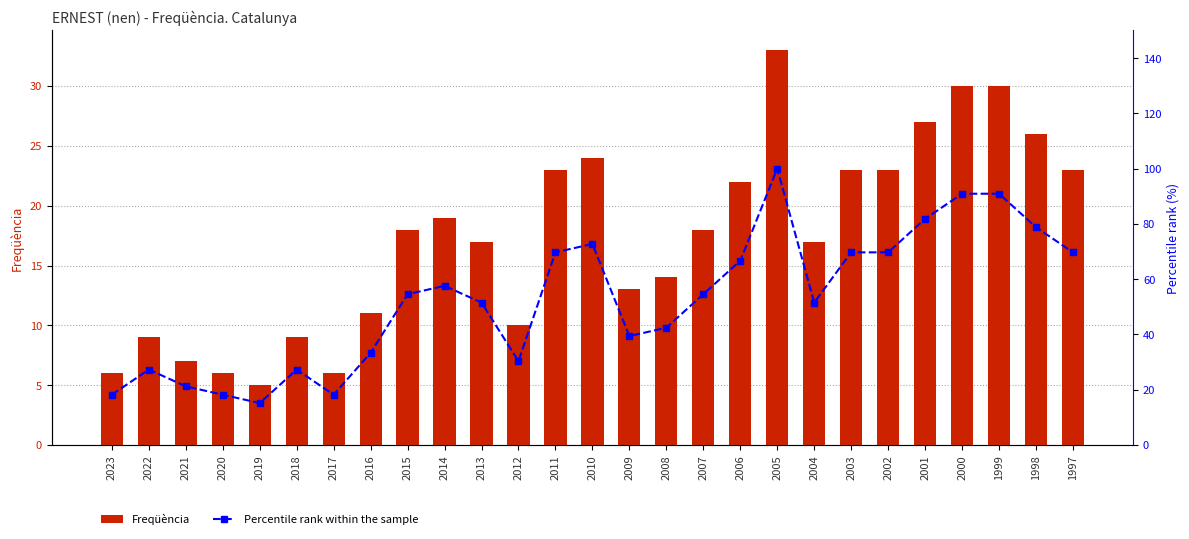

Reading left to right, extract all data points from this chart.

Freqüència: 6.0	9.0	7.0	6.0	5.0	9.0	6.0	11.0	18.0	19.0	17.0	10.0	23.0	24.0	13.0	14.0	18.0	22.0	33.0	17.0	23.0	23.0	27.0	30.0	30.0	26.0	23.0
Percentile rank within the sample: 18.2	27.3	21.2	18.2	15.2	27.3	18.2	33.3	54.5	57.6	51.5	30.3	69.7	72.7	39.4	42.4	54.5	66.7	100.0	51.5	69.7	69.7	81.8	90.9	90.9	78.8	69.7